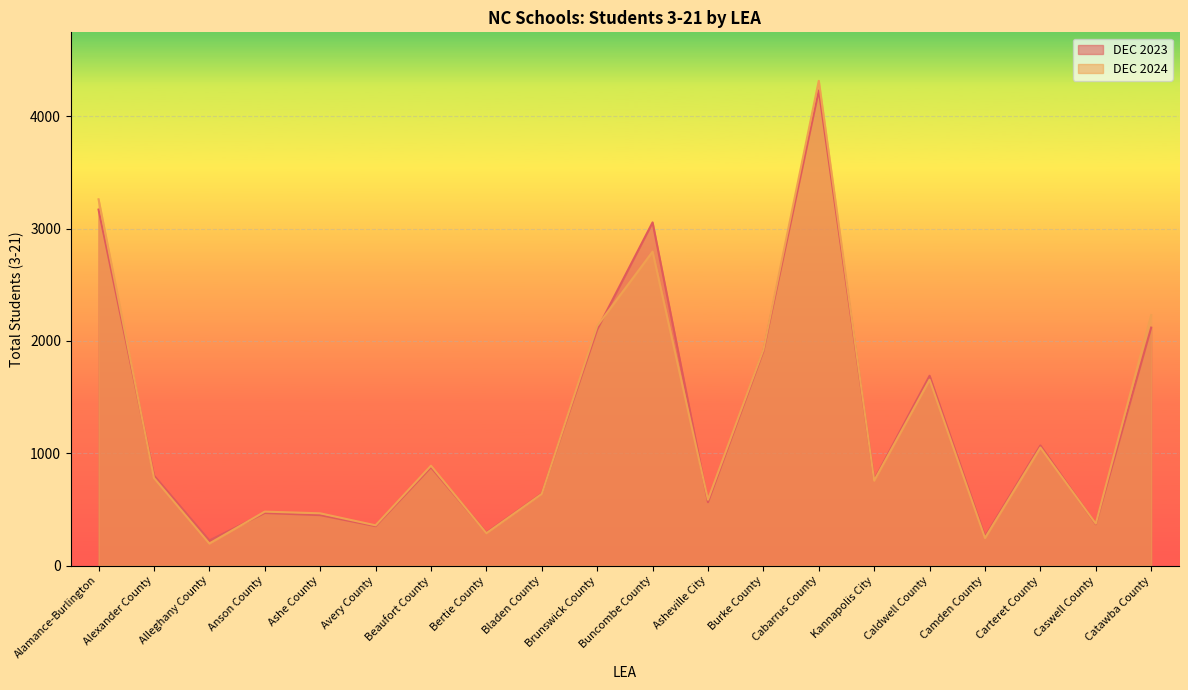

What is the spread (max minus min) of values at Alamance-Burlington?

92